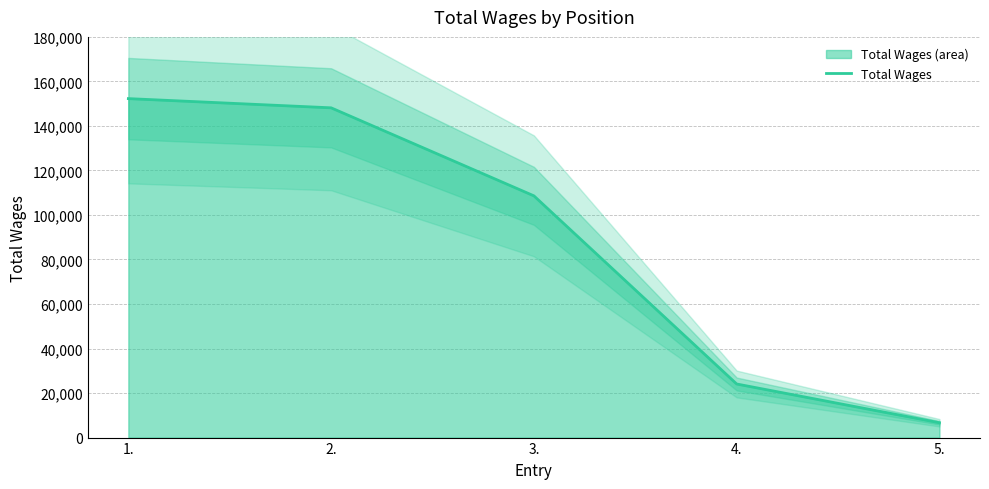

Which category has the lowest value across all series?

5.